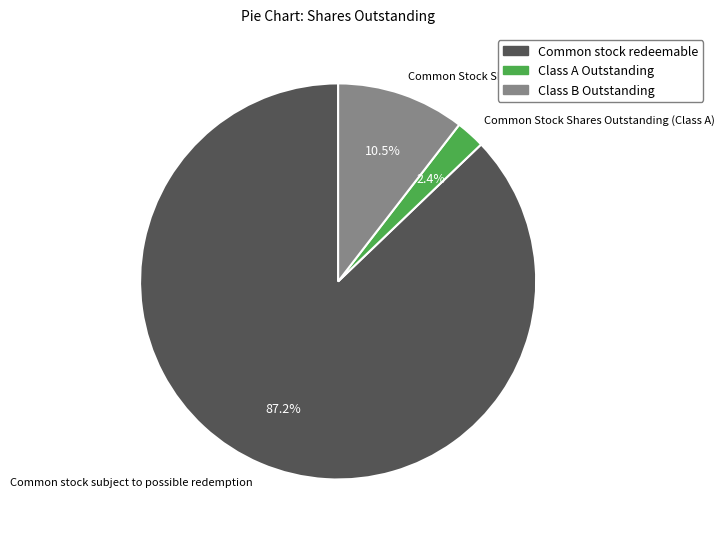

What is the smallest slice in the pie chart?

Common Stock Shares Outstanding (Class A)